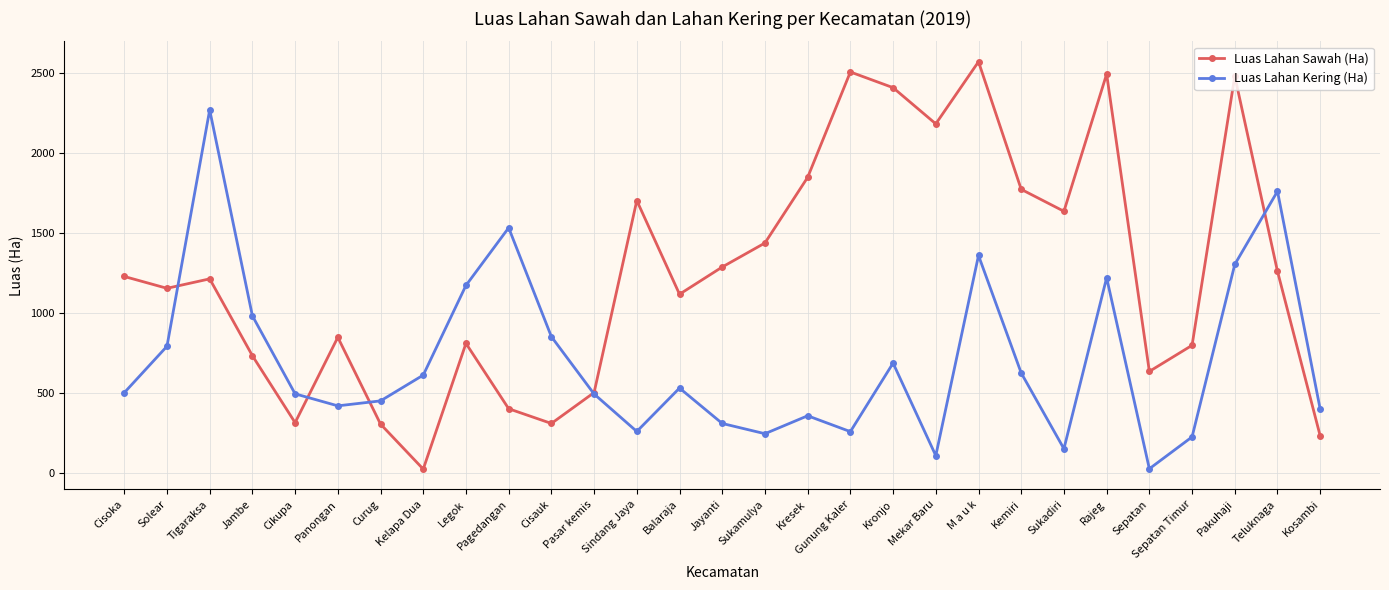

The value of Luas Lahan Sawah (Ha) at Balaraja is 1492. True or false?

False